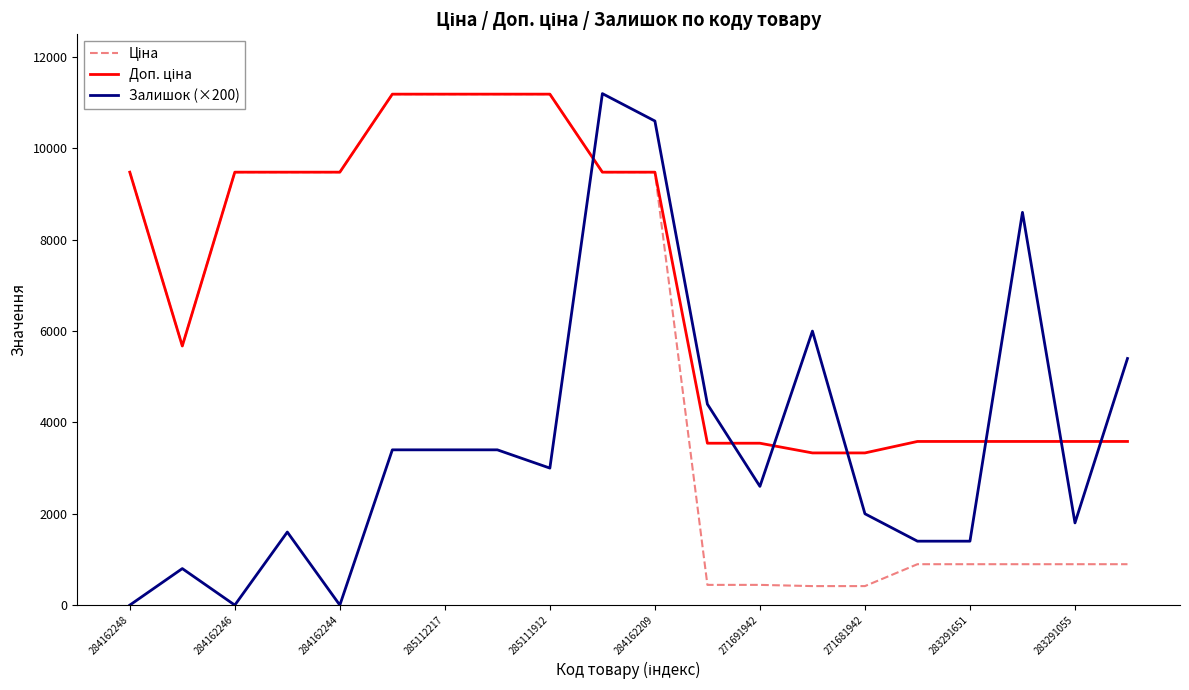

What is the spread (max minus min) of values at 284162244?

9480.1